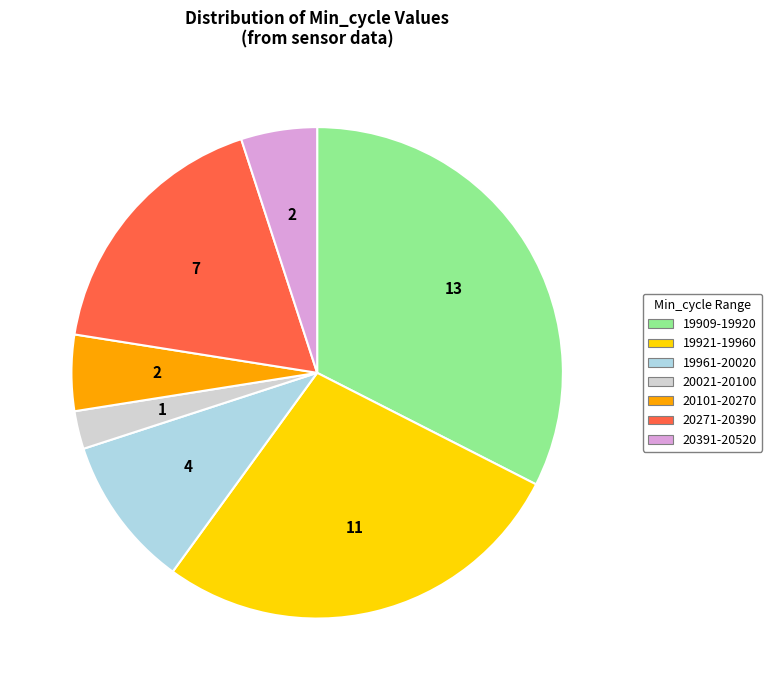

Is there a majority slice in this chart?

No